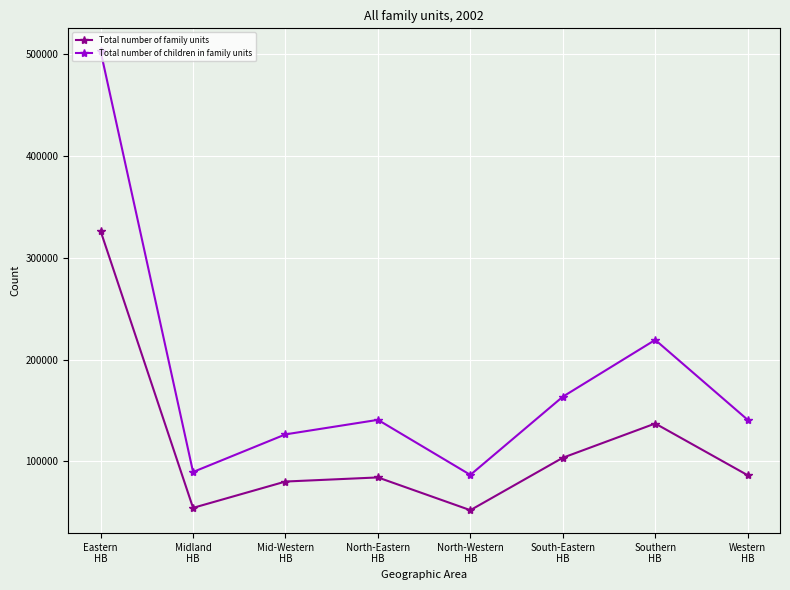

At how many categories does at least one series exceed 254277?

1